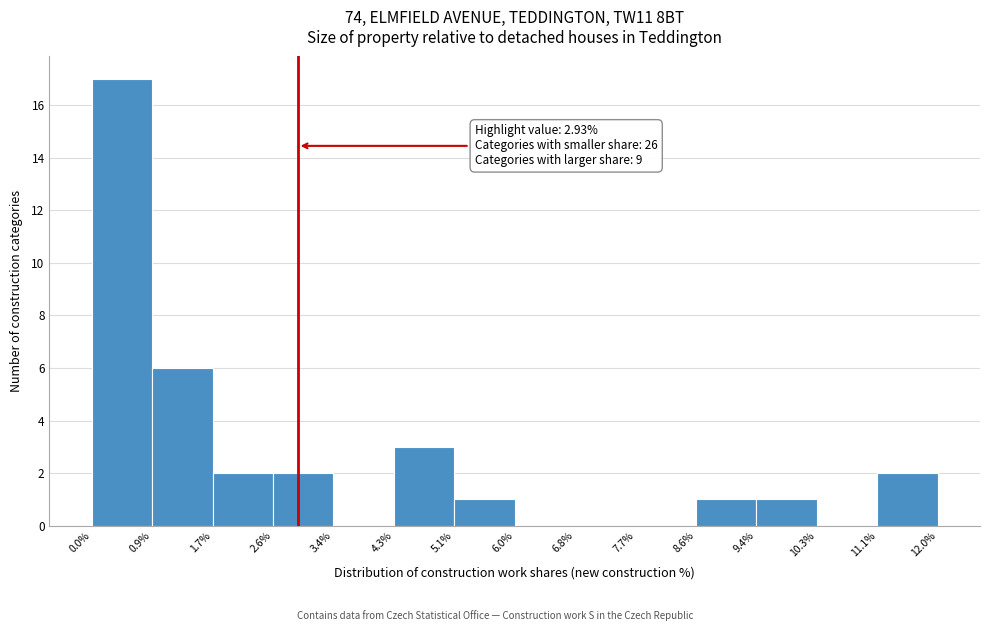

Over which range of the x-axis is the bar tallest?

0.0% to 0.9%